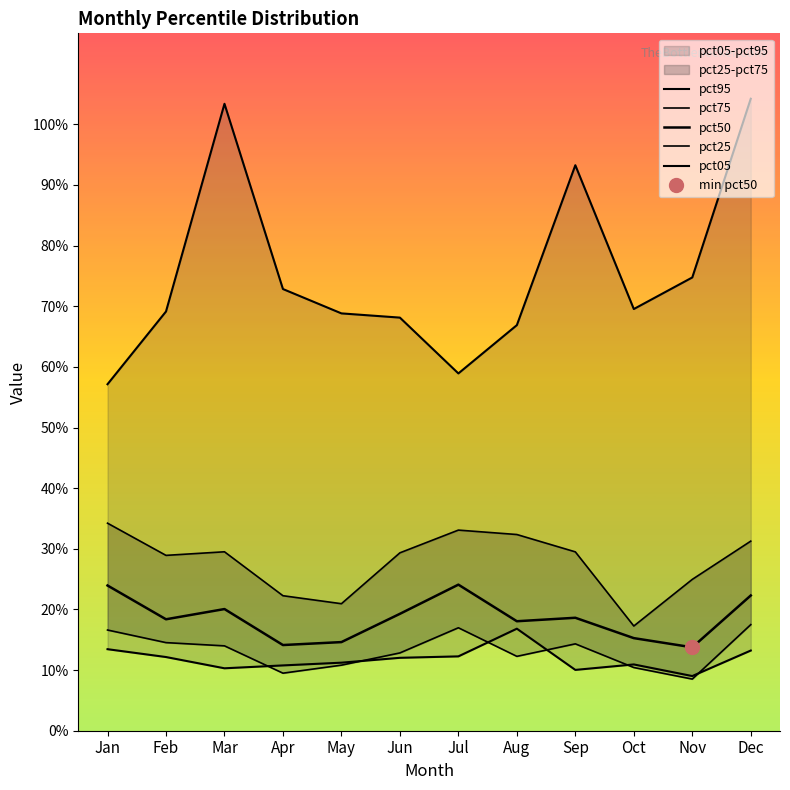

Which series has the largest total across all categories?

pct95